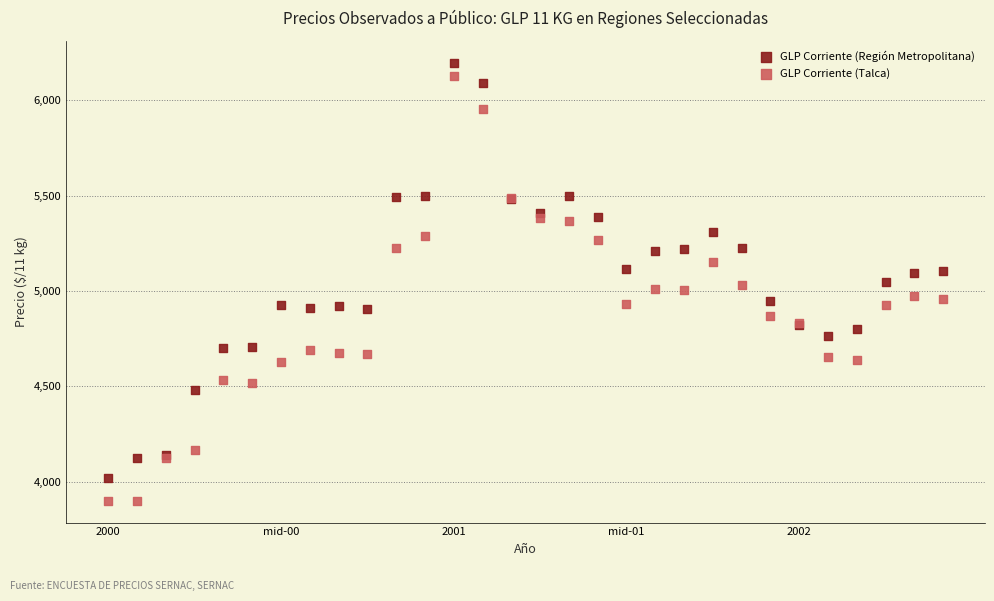

Which series has the largest Y range (max minus min)?

GLP Corriente (Talca)